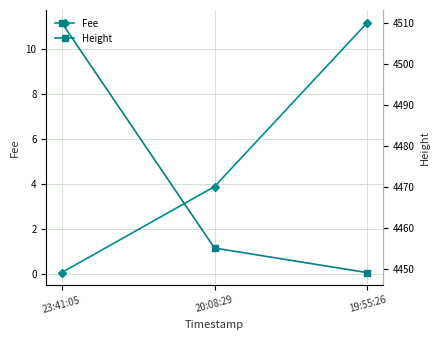

How many lines are shown in the chart?

2